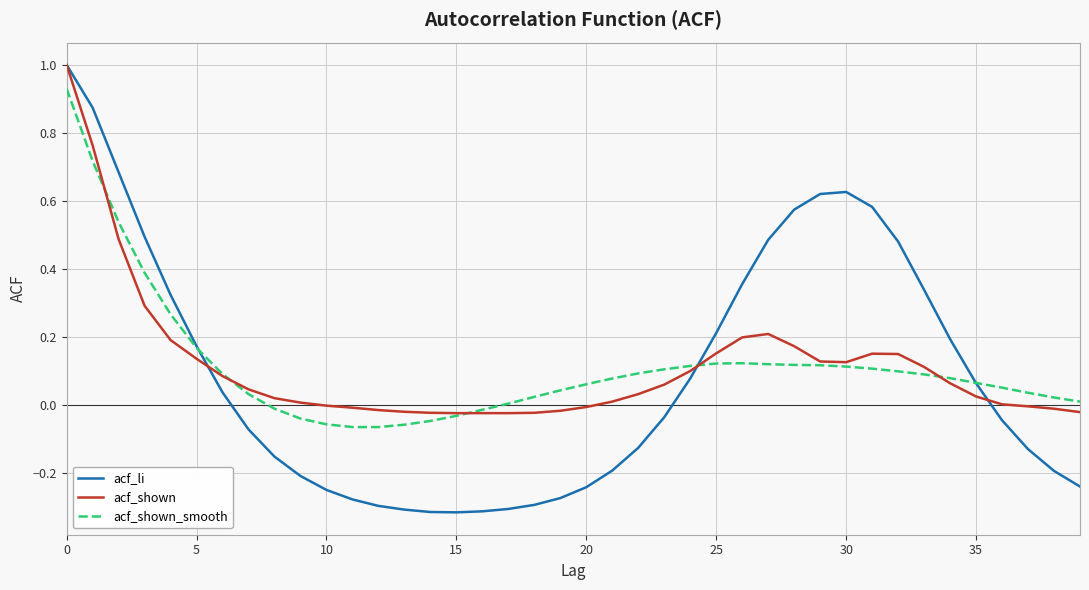

What is the highest value of the acf_li series?

1.0